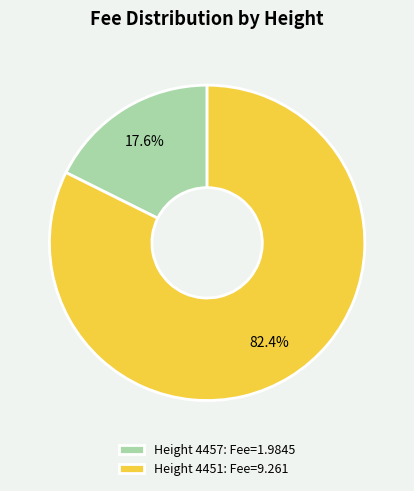

Is there any slice that represents more than half of the pie?

Yes